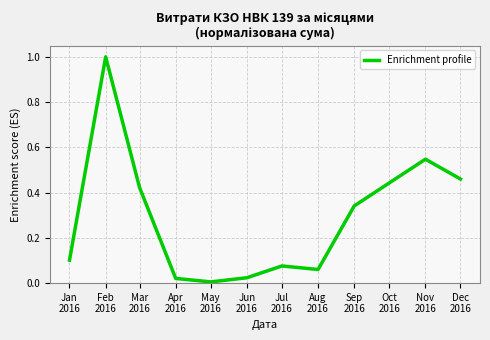

What is the maximum value shown in the chart?

1.0